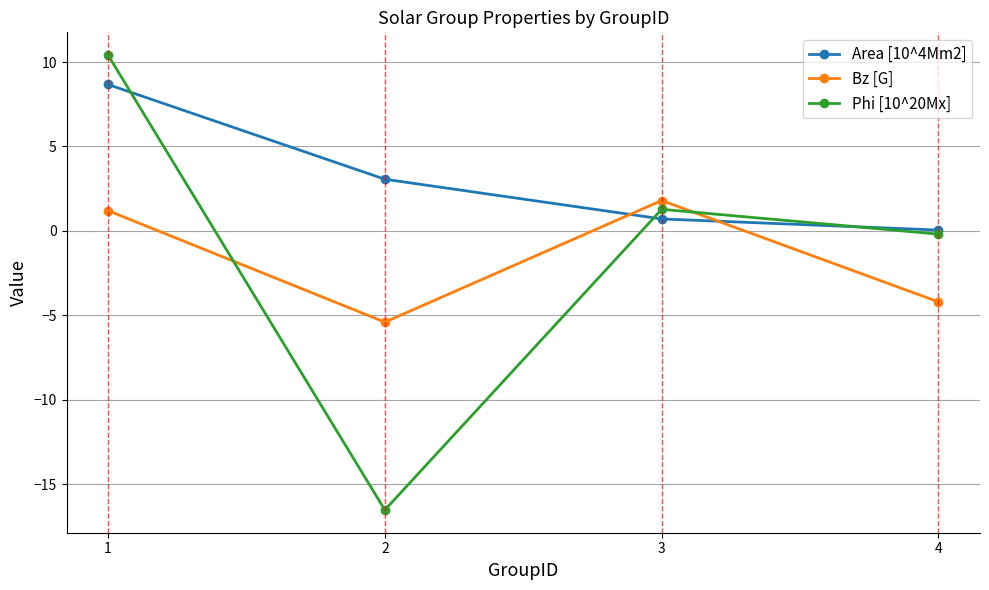

Where does the Phi [10^20Mx] series first go above 1?

1